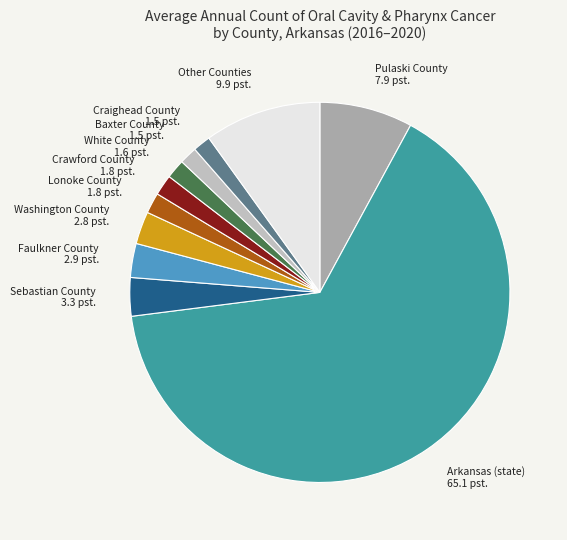

Combined, do Baxter County and Lonoke County account for over 50%?

No